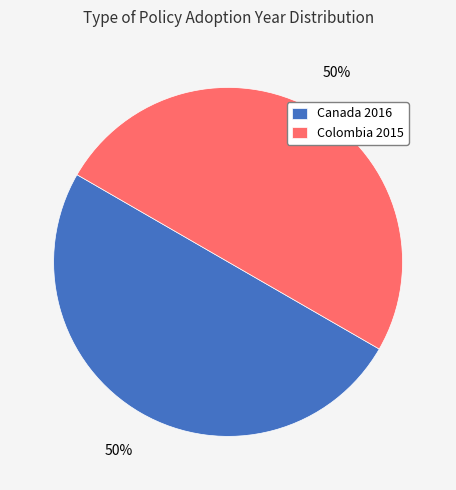

To the nearest percent, what is the average slice percentage?

50%